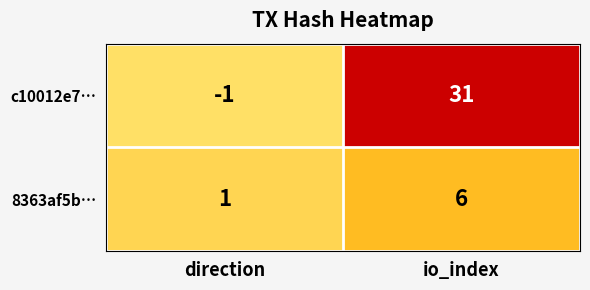

What is the difference between the c10012e7… values at io_index and direction?

32